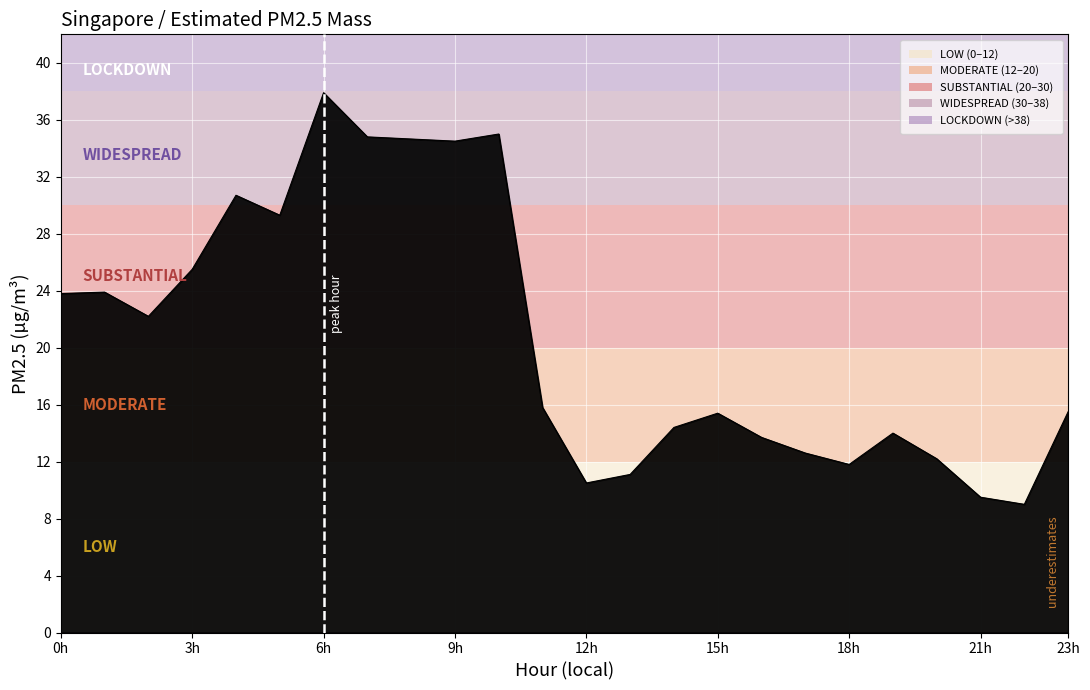

What is the maximum value shown in the chart?

37.9